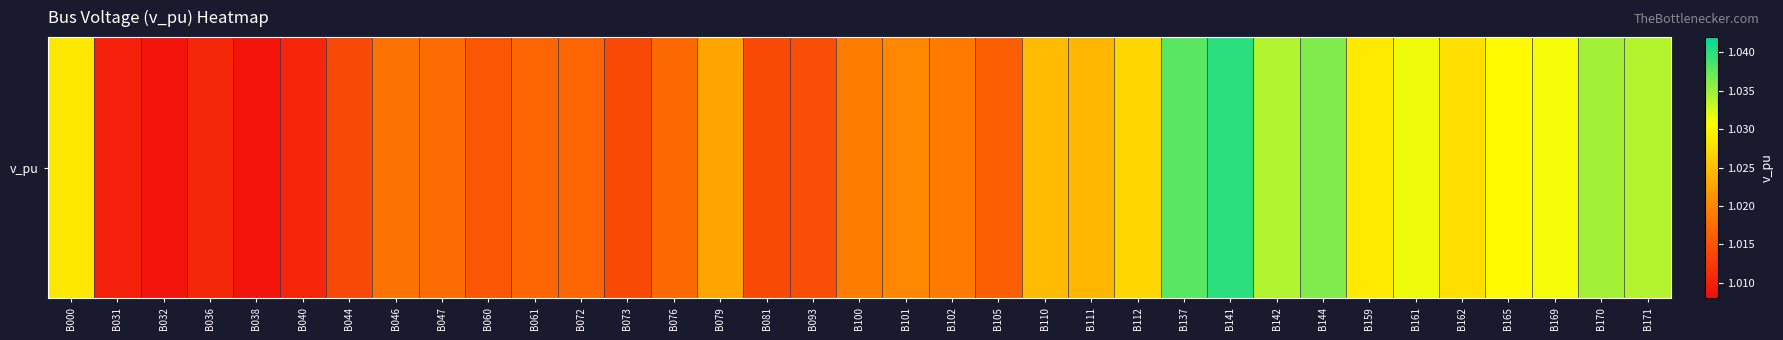

Which has a higher value, B112 or B159?

B159